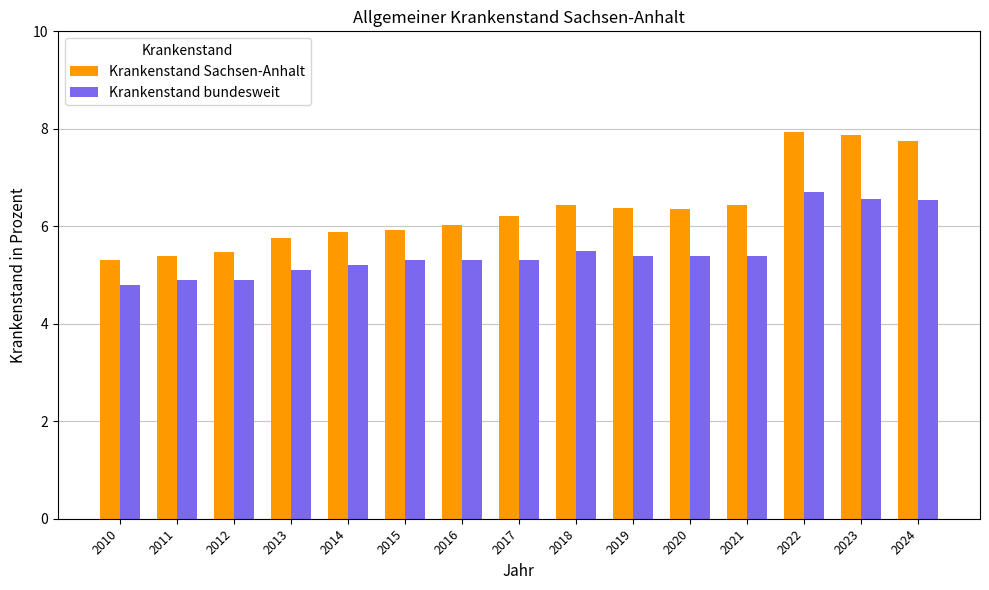

Which series has the largest range (max minus min)?

Krankenstand Sachsen-Anhalt